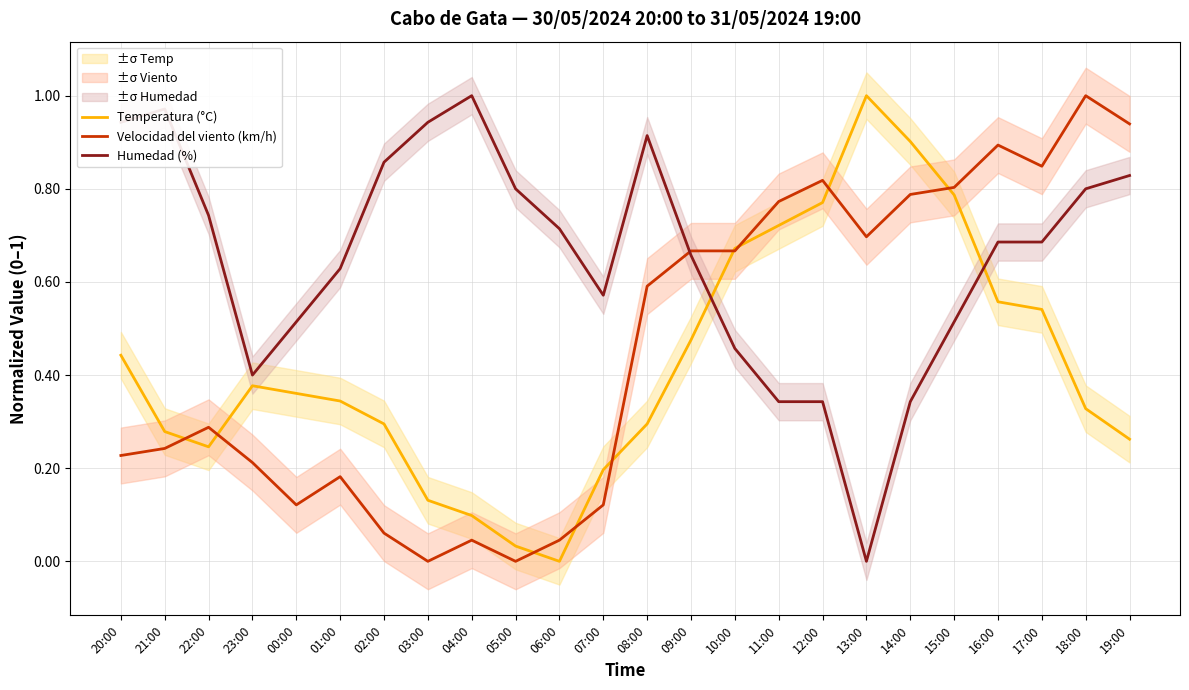

What is the maximum value for Humedad (%)?

1.0